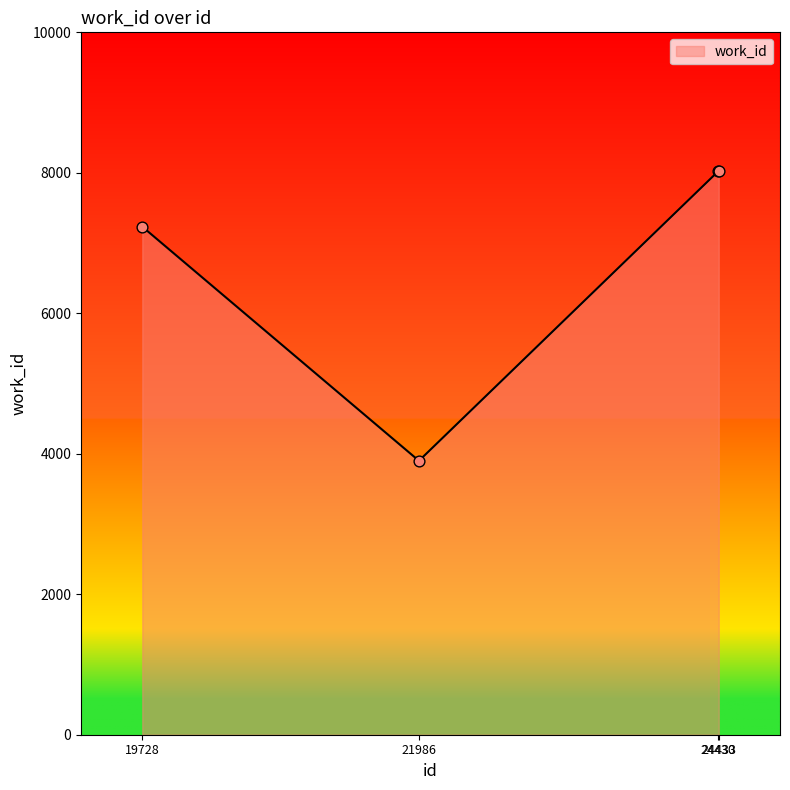

Between 21986 and 24433, which is larger?

24433